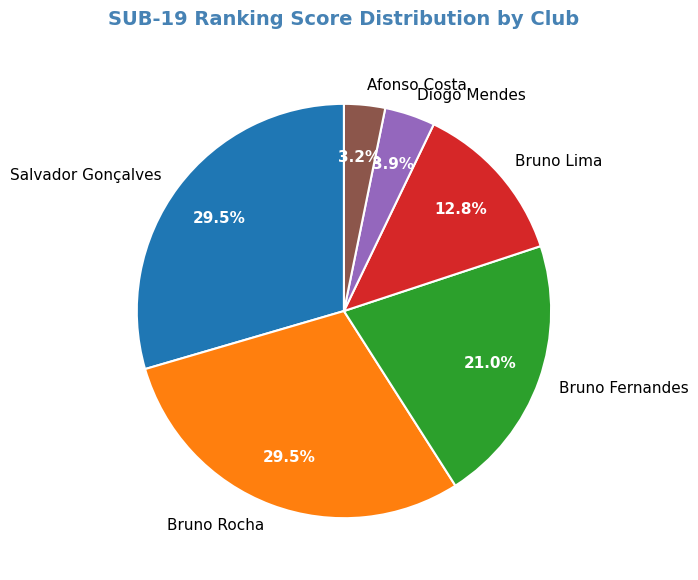

How many segments does this pie chart have?

6